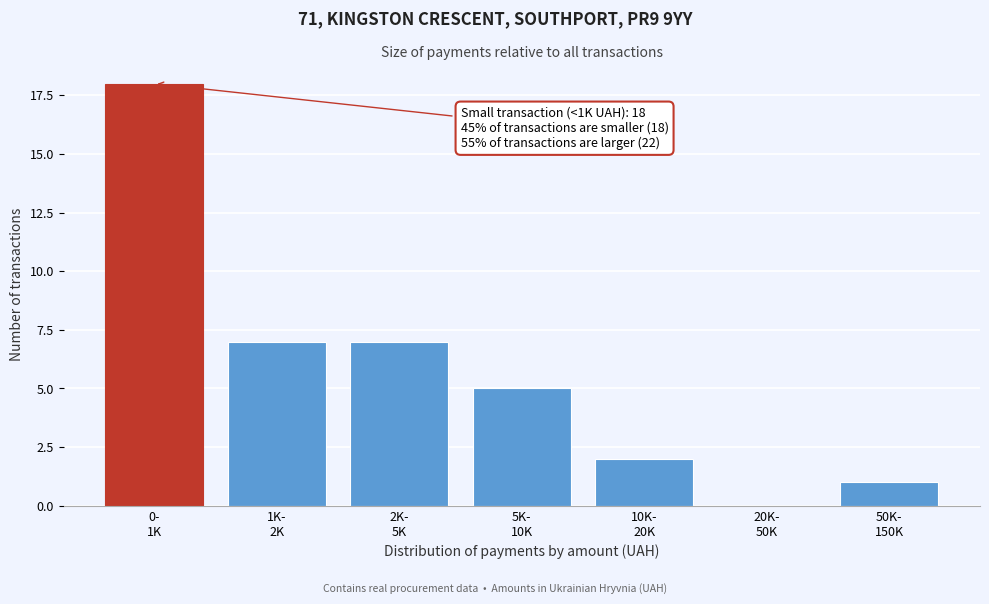

What is the greatest value displayed?

18